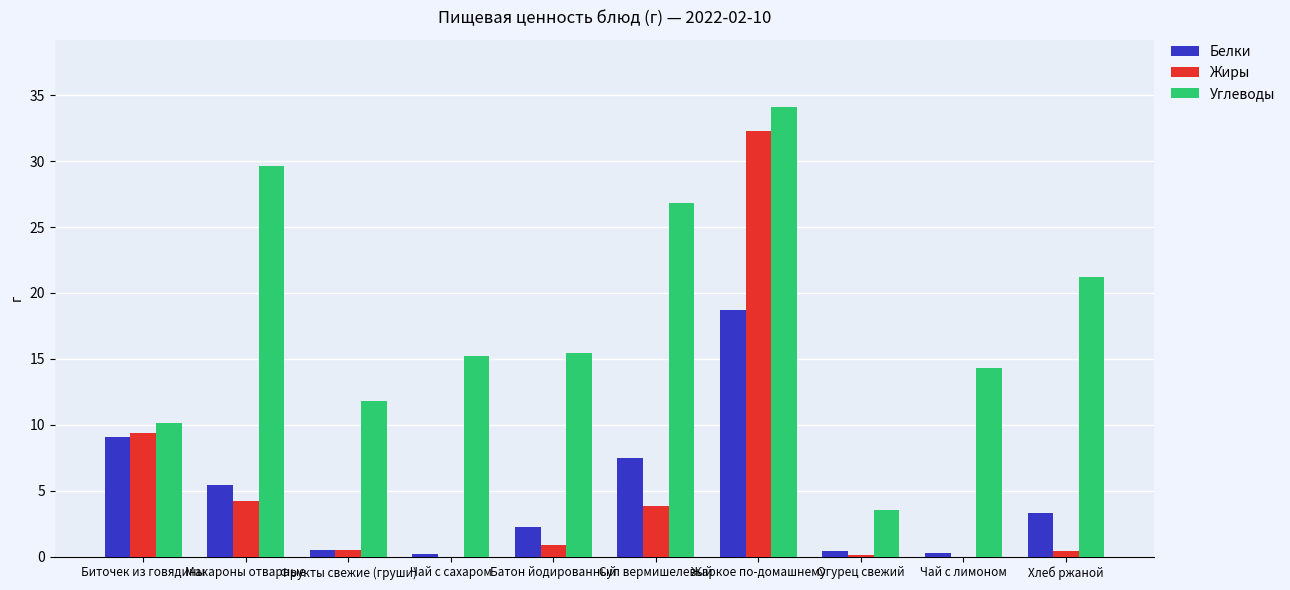

The value of Углеводы at Биточек из говядины is 16.1. True or false?

False